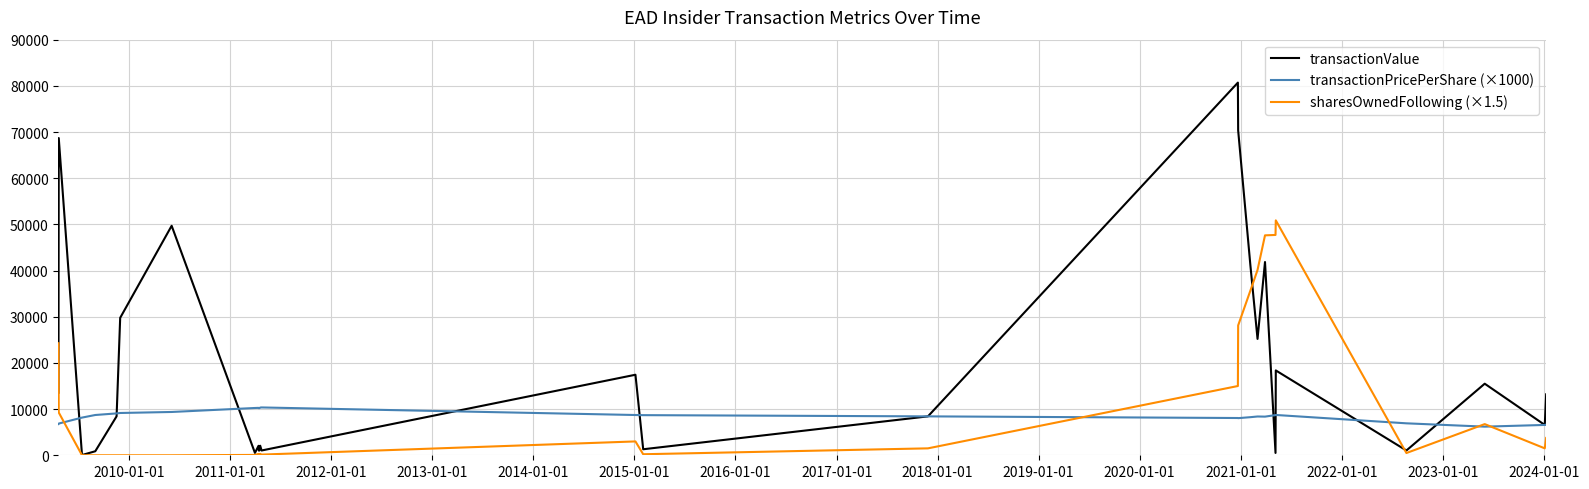

Does the chart display data point markers on the line(s)?

No